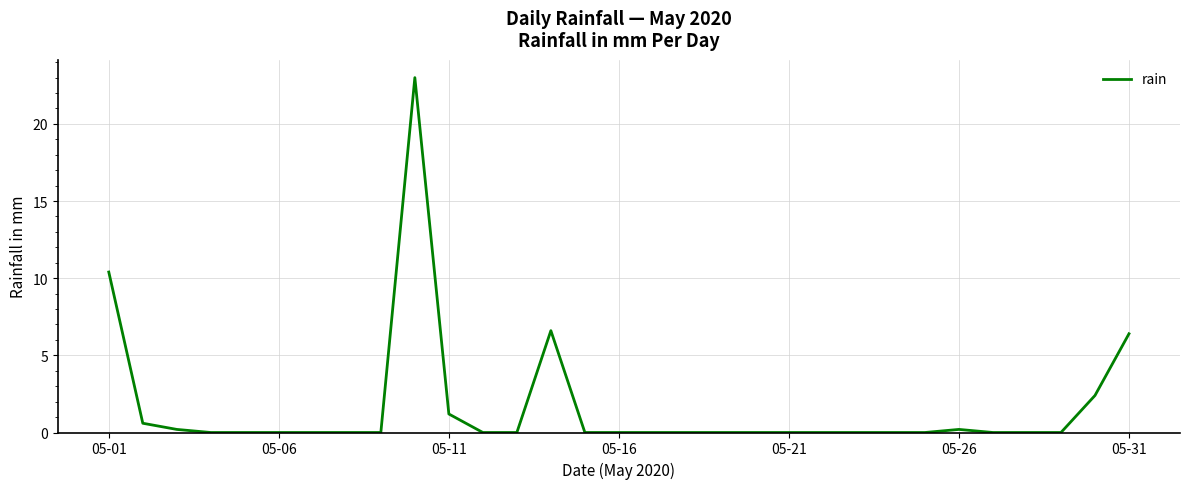

What is the difference between the maximum and minimum values?

23.0